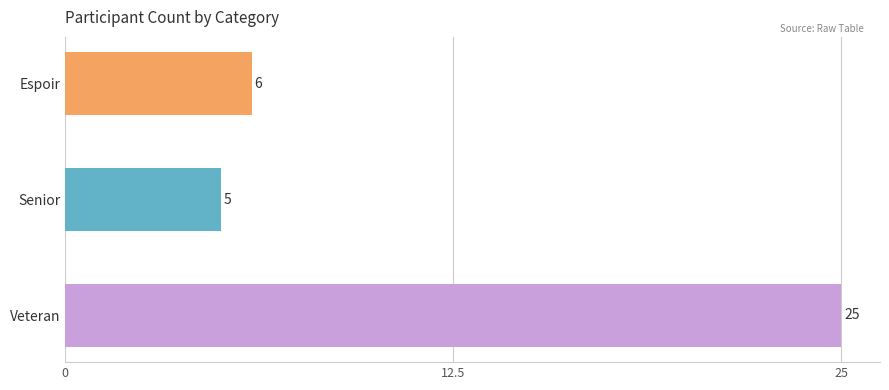

Where is the data nearest to the value 15?

Espoir